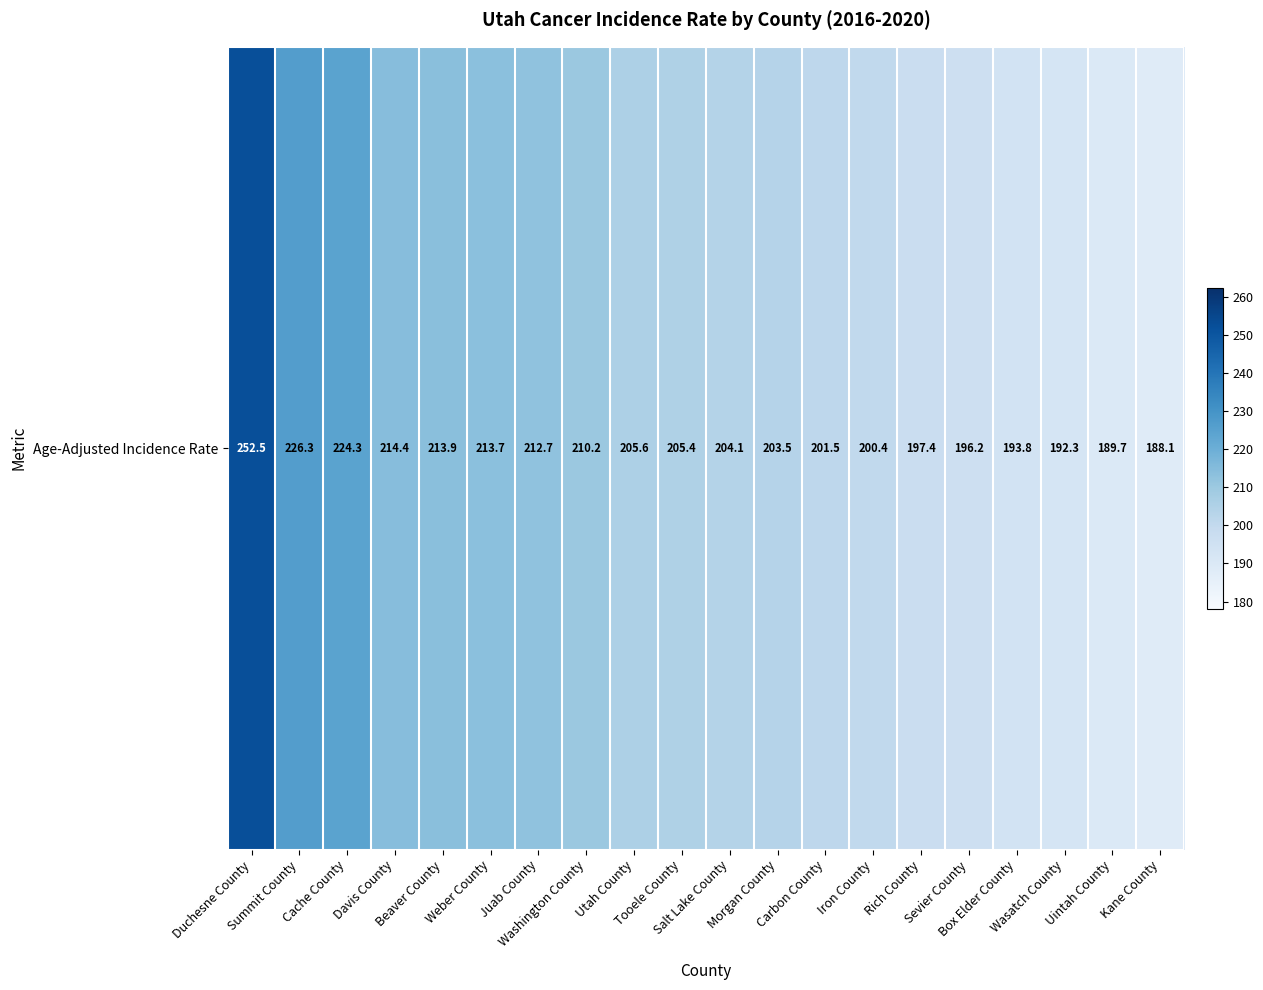

What is the average value?

207.3